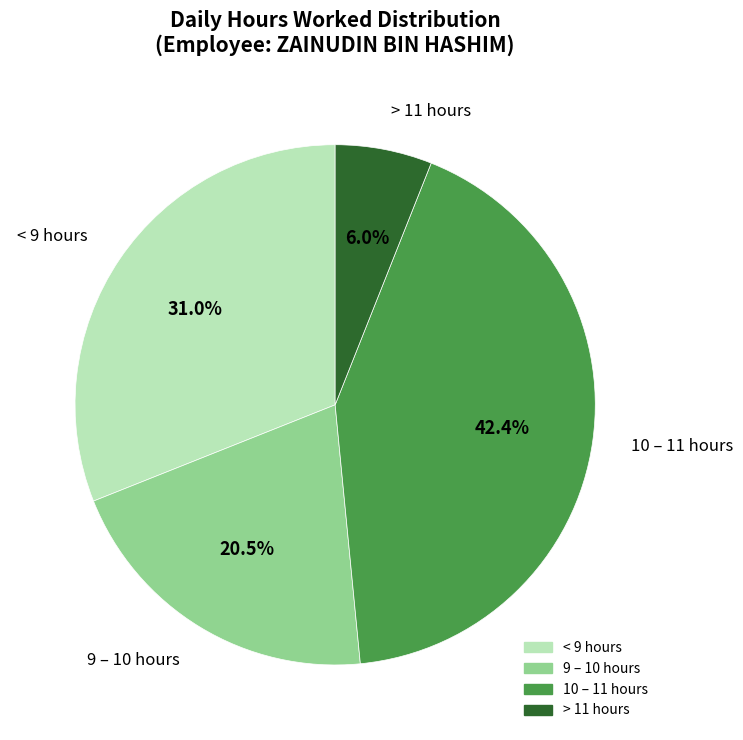

Is there any slice that represents more than half of the pie?

No